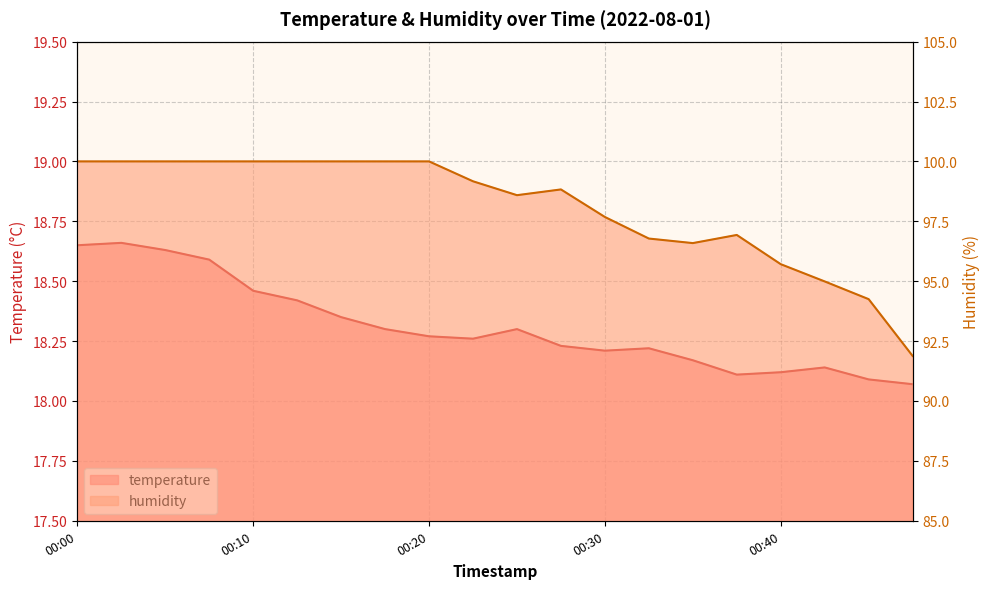

True or false: humidity has more than 2 interior local peaks.

False